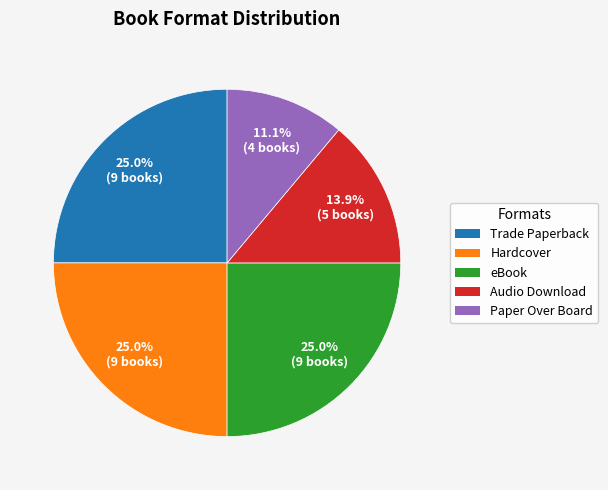

Is there a majority slice in this chart?

No